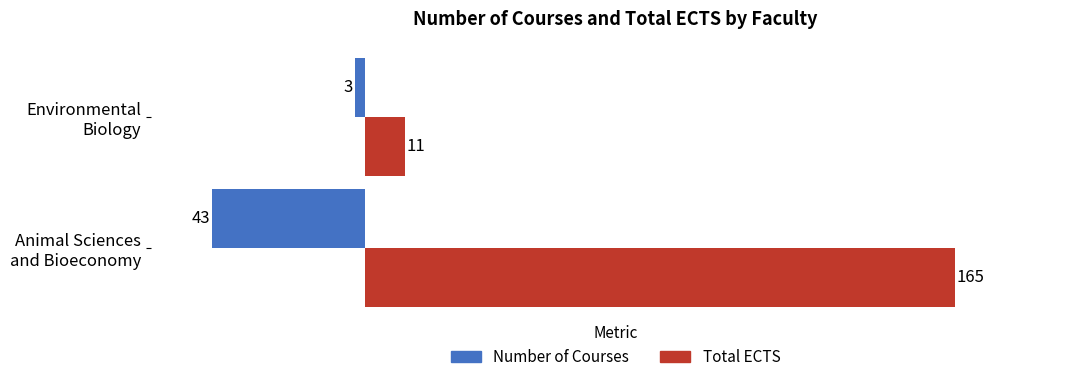

What are all the series names shown in the legend?

Number of Courses, Total ECTS